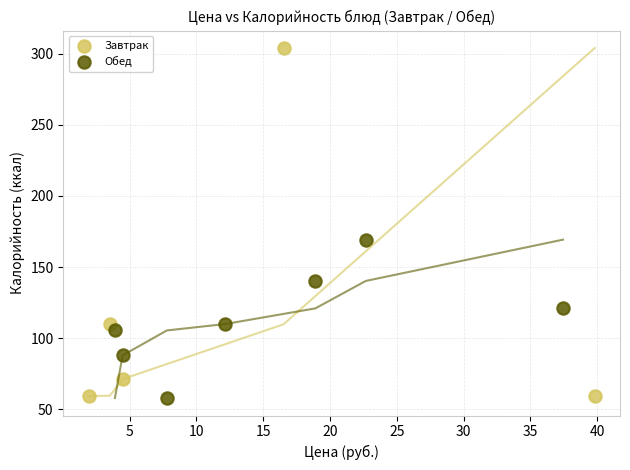

Which series reaches the maximum Y coordinate?

Завтрак